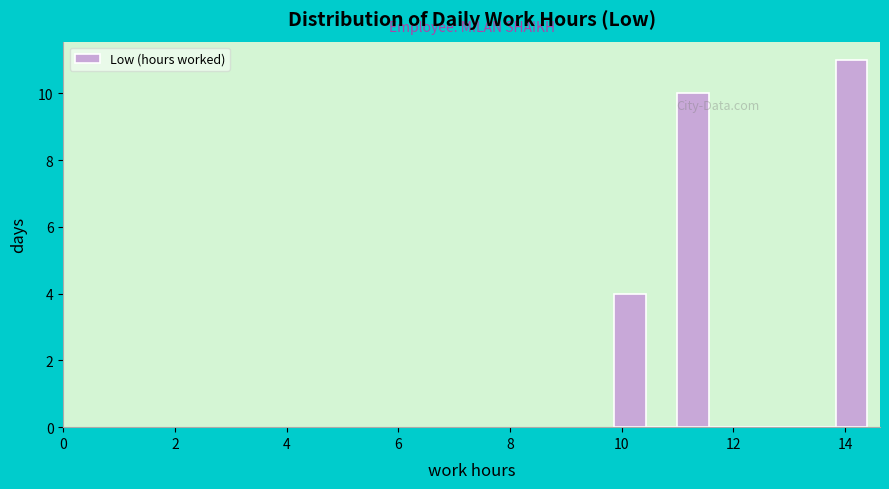

Read against the x-axis, roughly where is the centre of the tallest bar?

14.2